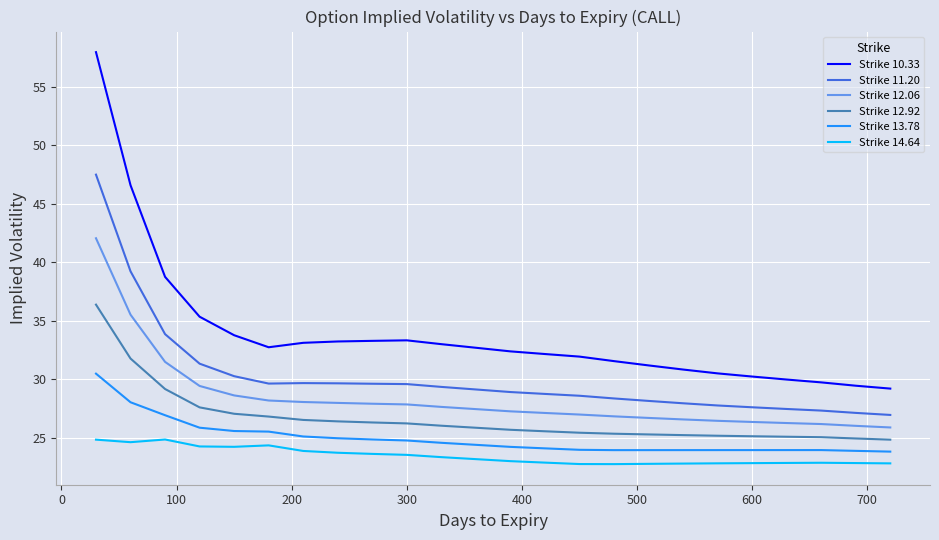

What are all the series names shown in the legend?

Strike 10.33, Strike 11.20, Strike 12.06, Strike 12.92, Strike 13.78, Strike 14.64